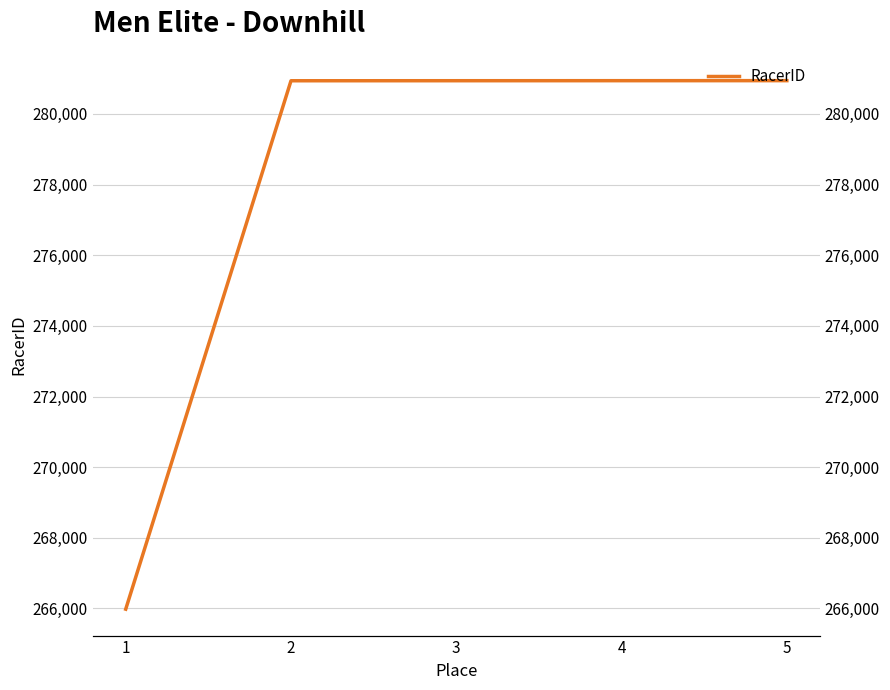

Which label corresponds to the largest value in the chart?

5